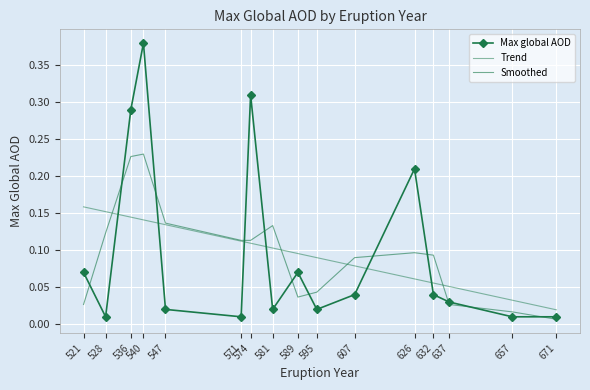

Reading left to right, transcribe all the data shown in this chart.

Max global AOD: 521=0.1	528=0.0	536=0.3	540=0.4	547=0.0	571=0.0	574=0.3	581=0.0	589=0.1	595=0.0	607=0.0	626=0.2	632=0.0	637=0.0	657=0.0	671=0.0
Trend: 521=0.2	528=0.2	536=0.1	540=0.1	547=0.1	571=0.1	574=0.1	581=0.1	589=0.1	595=0.1	607=0.1	626=0.1	632=0.1	637=0.1	657=0.0	671=0.0
Smoothed: 521=0.0	528=0.1	536=0.2	540=0.2	547=0.1	571=0.1	574=0.1	581=0.1	589=0.0	595=0.0	607=0.1	626=0.1	632=0.1	637=0.0	657=0.0	671=0.0